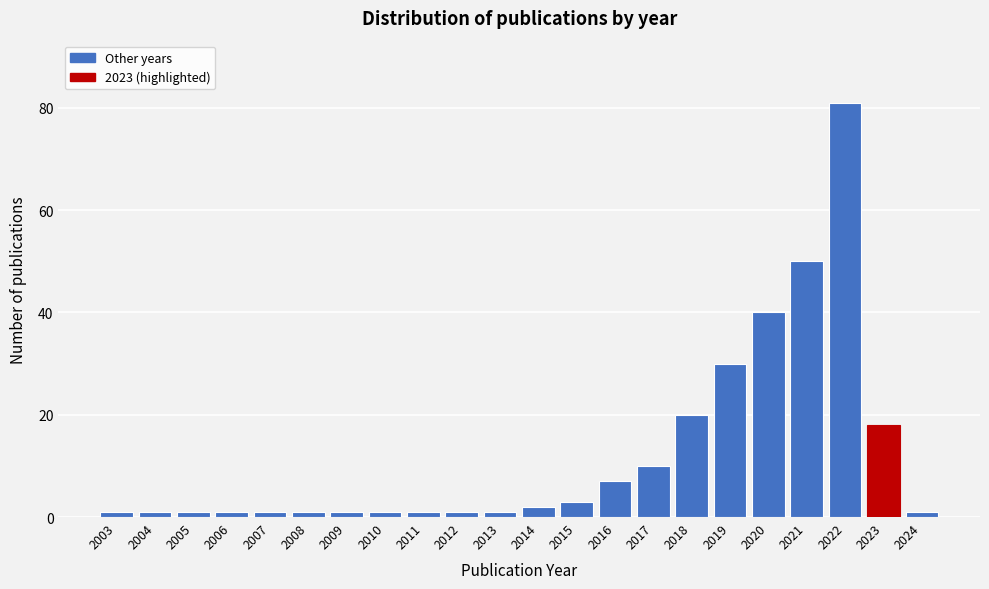

Reading left to right, transcribe all the data shown in this chart.

1	1	1	1	1	1	1	1	1	1	1	2	3	7	10	20	30	40	50	81	18	1